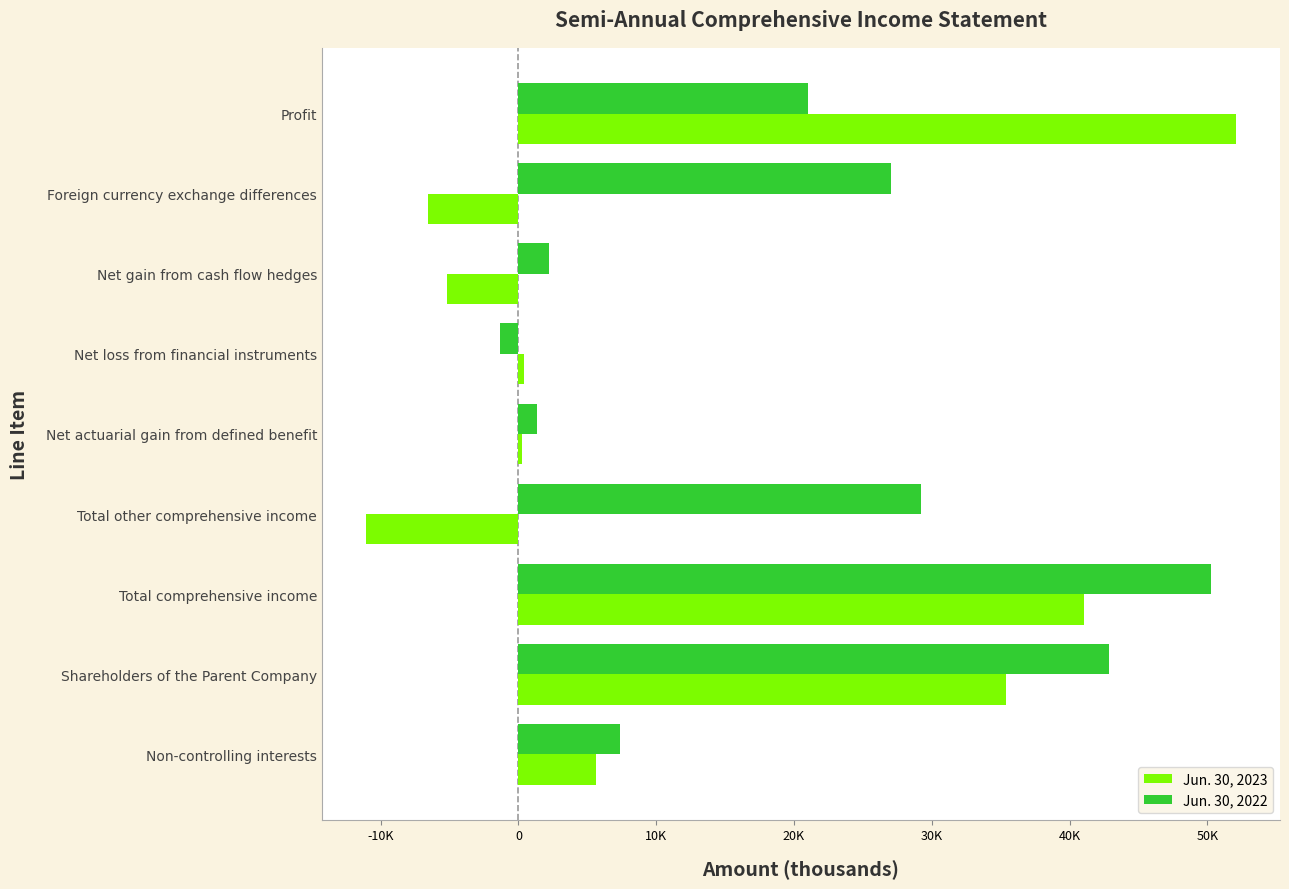

What are all the series names shown in the legend?

Jun. 30, 2023, Jun. 30, 2022